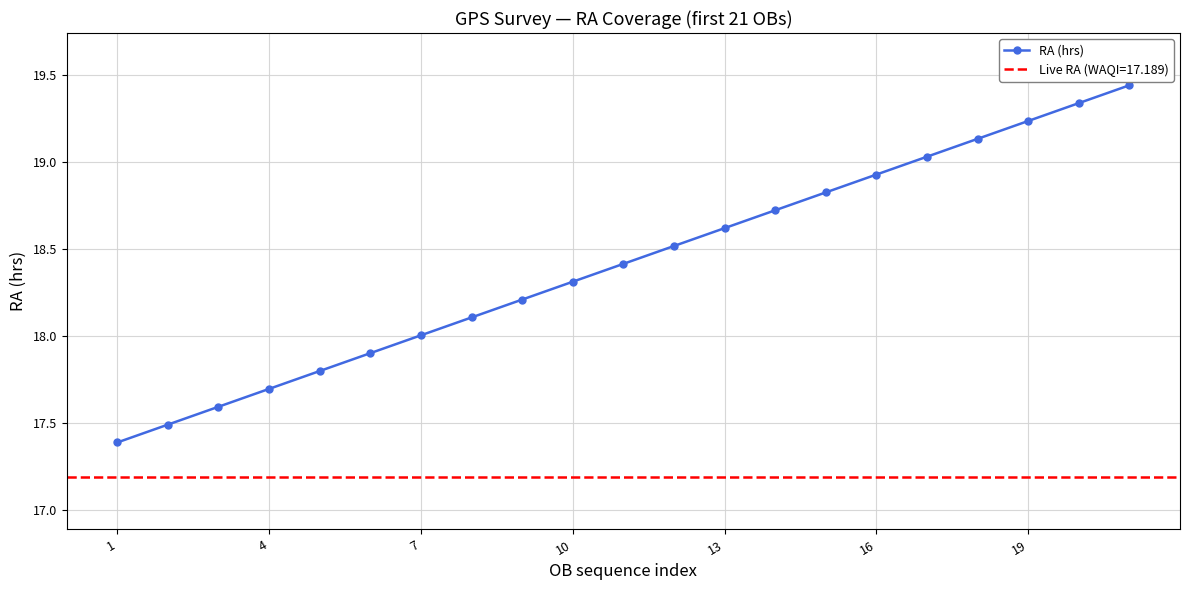

How many values exceed 18?

15